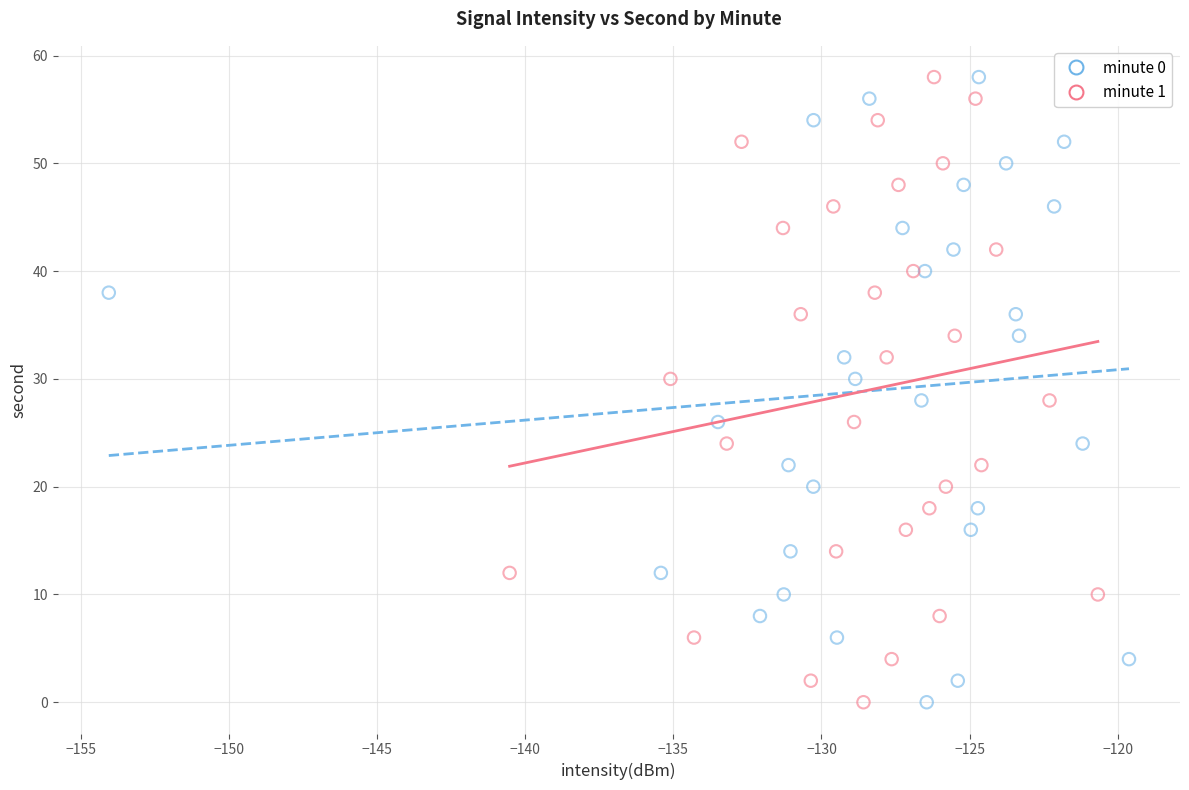

What are all the series names shown in the legend?

minute 0, minute 1